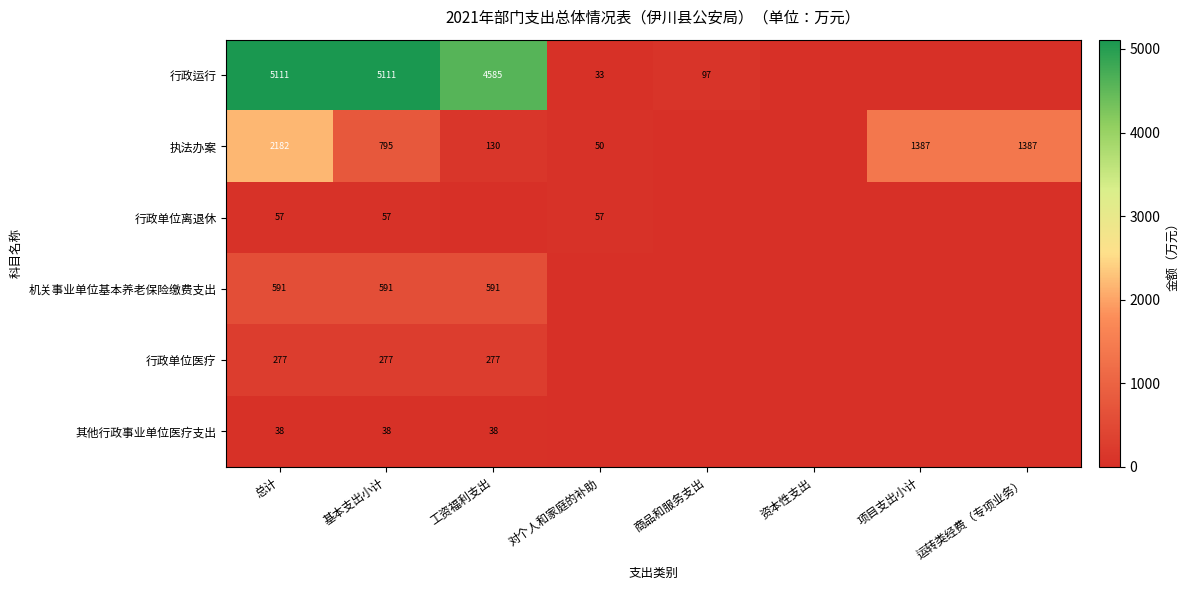

What is the sum of the 其他行政事业单位医疗支出 values at 工资福利支出 and 总计?

76